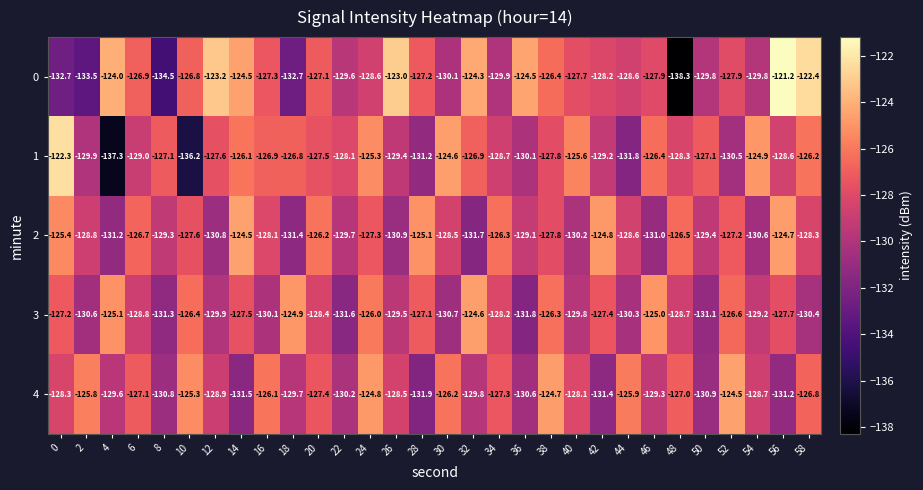

Which category has the highest value across all series?

56